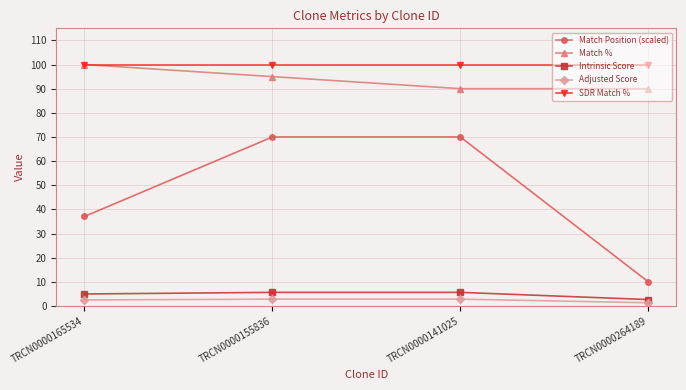

True or false: SDR Match % and Intrinsic Score cross at least once.

False